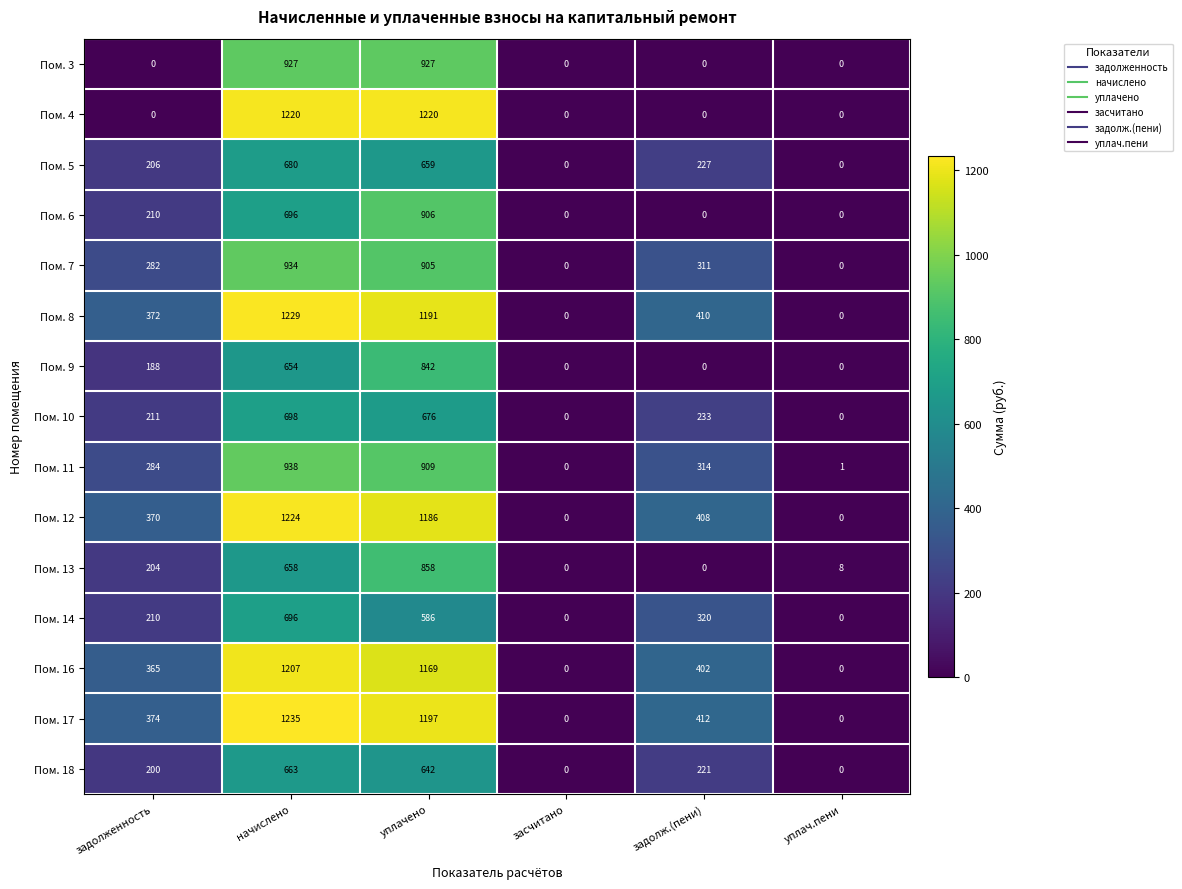

Where is Пом. 9 nearest to the value 421?

задолженность